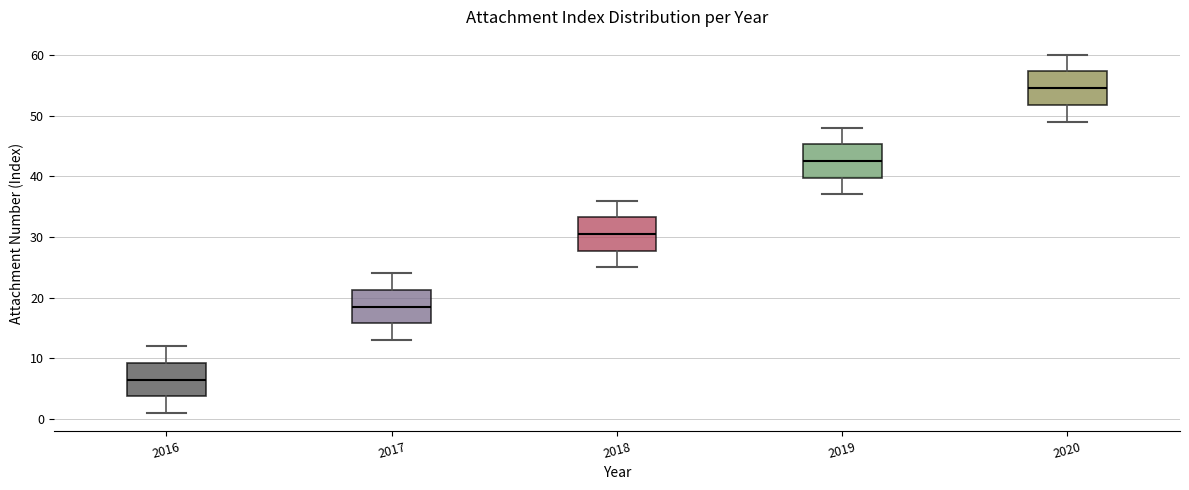

Reading left to right, transcribe this box plot: for each box, give where its median line is, the range the box spans, and where its two whiskers end, as read against the y-axis. The values are not printed on the chart, so give them approximately, as read against the axis.

2016: median 7, box 4 to 9, whiskers 1 to 12
2017: median 19, box 16 to 21, whiskers 13 to 24
2018: median 31, box 28 to 33, whiskers 25 to 36
2019: median 43, box 40 to 45, whiskers 37 to 48
2020: median 55, box 52 to 57, whiskers 49 to 60